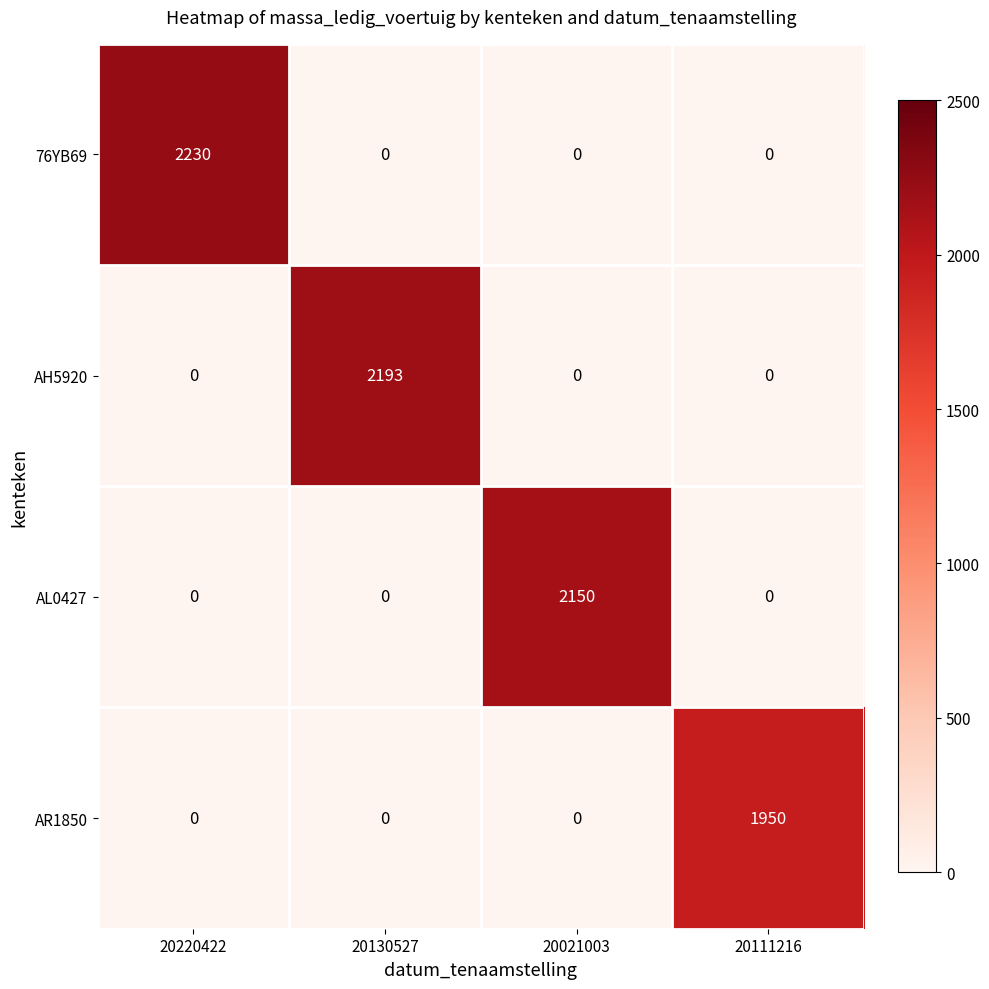

What is the maximum value for AR1850?

1950